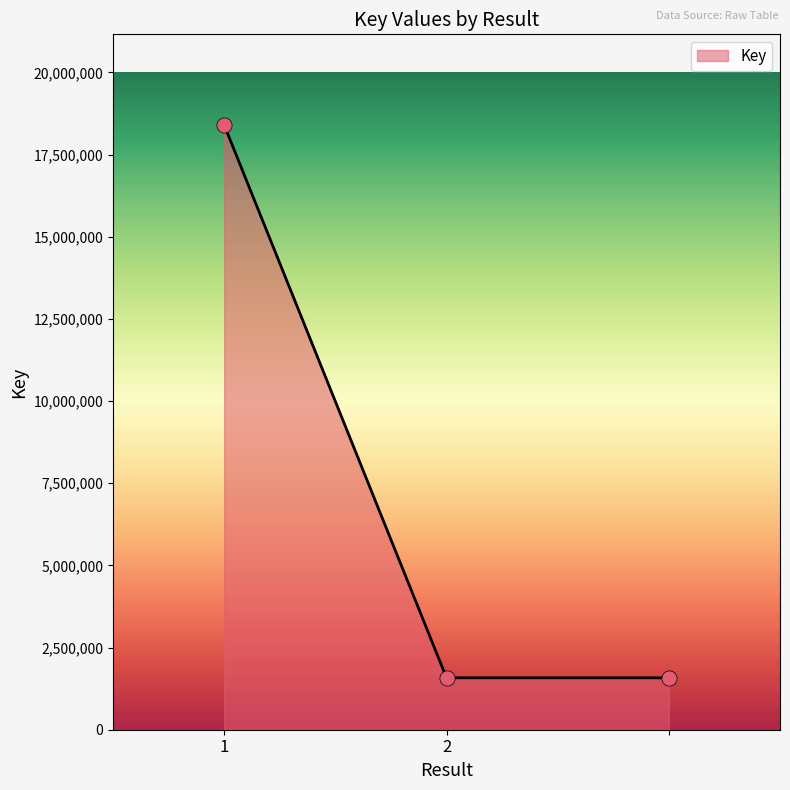

What is the minimum value shown in the chart?

1579293